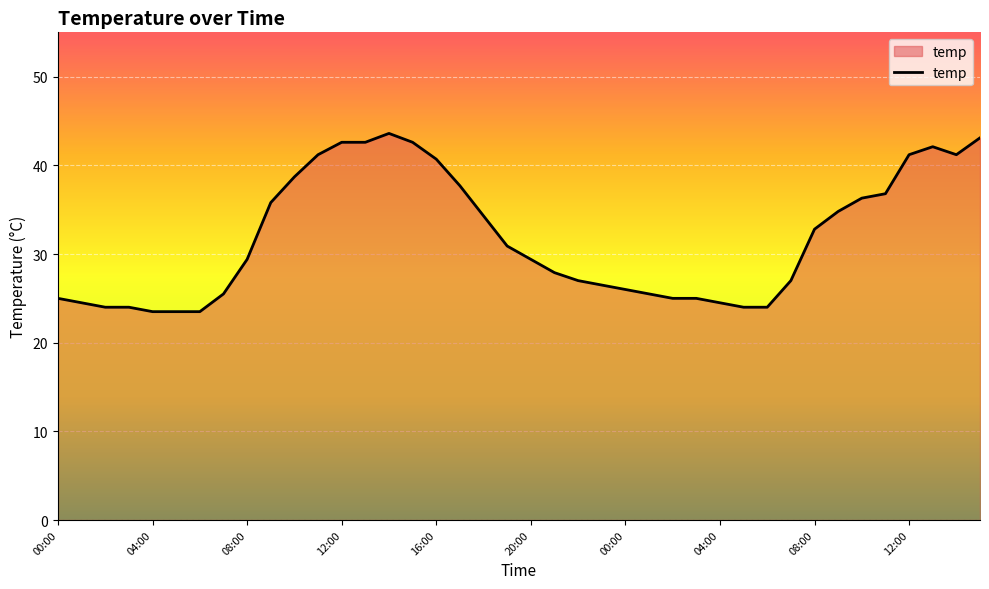

What is the greatest value displayed?

43.6